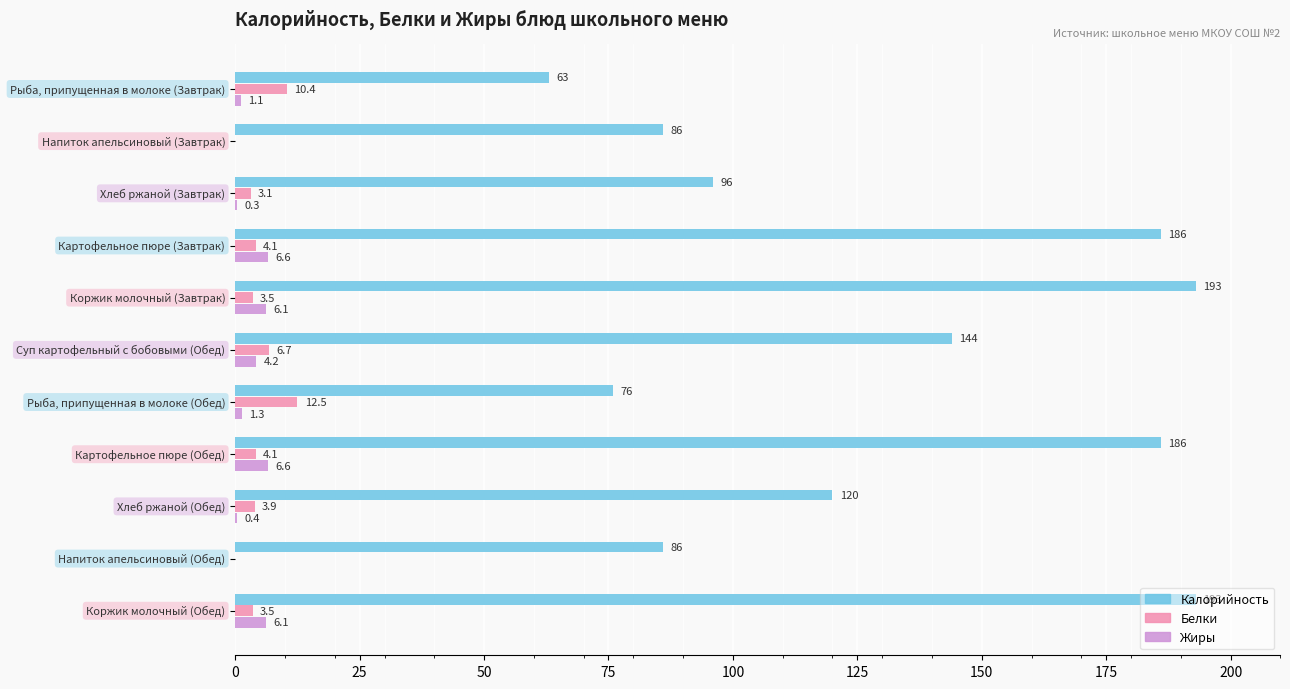

What is the sum of all Жиры values?

32.7